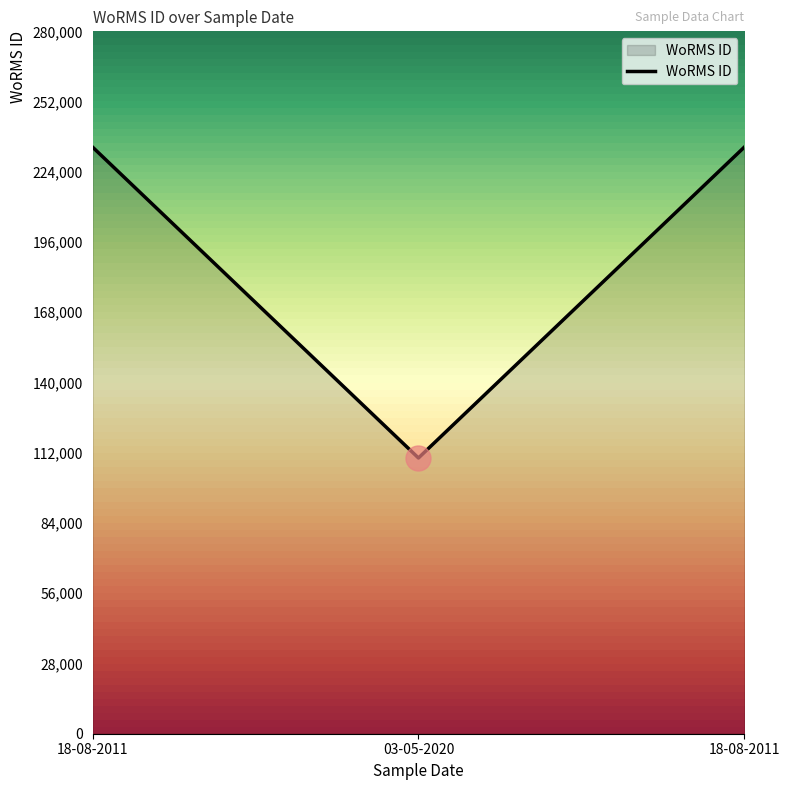

How many distinct data groups are displayed?

1